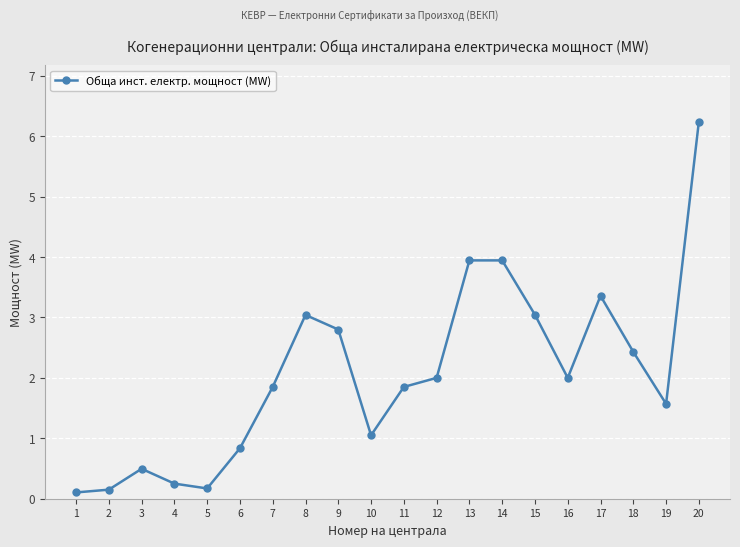

At which category does the chart reach its peak across all series?

20